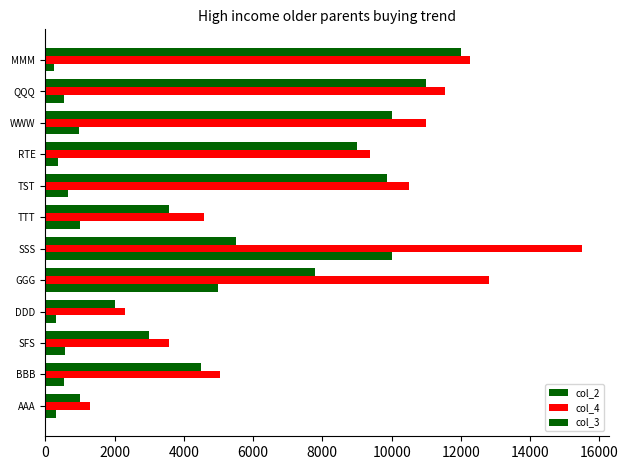

Count the number of categories in the chart.

12